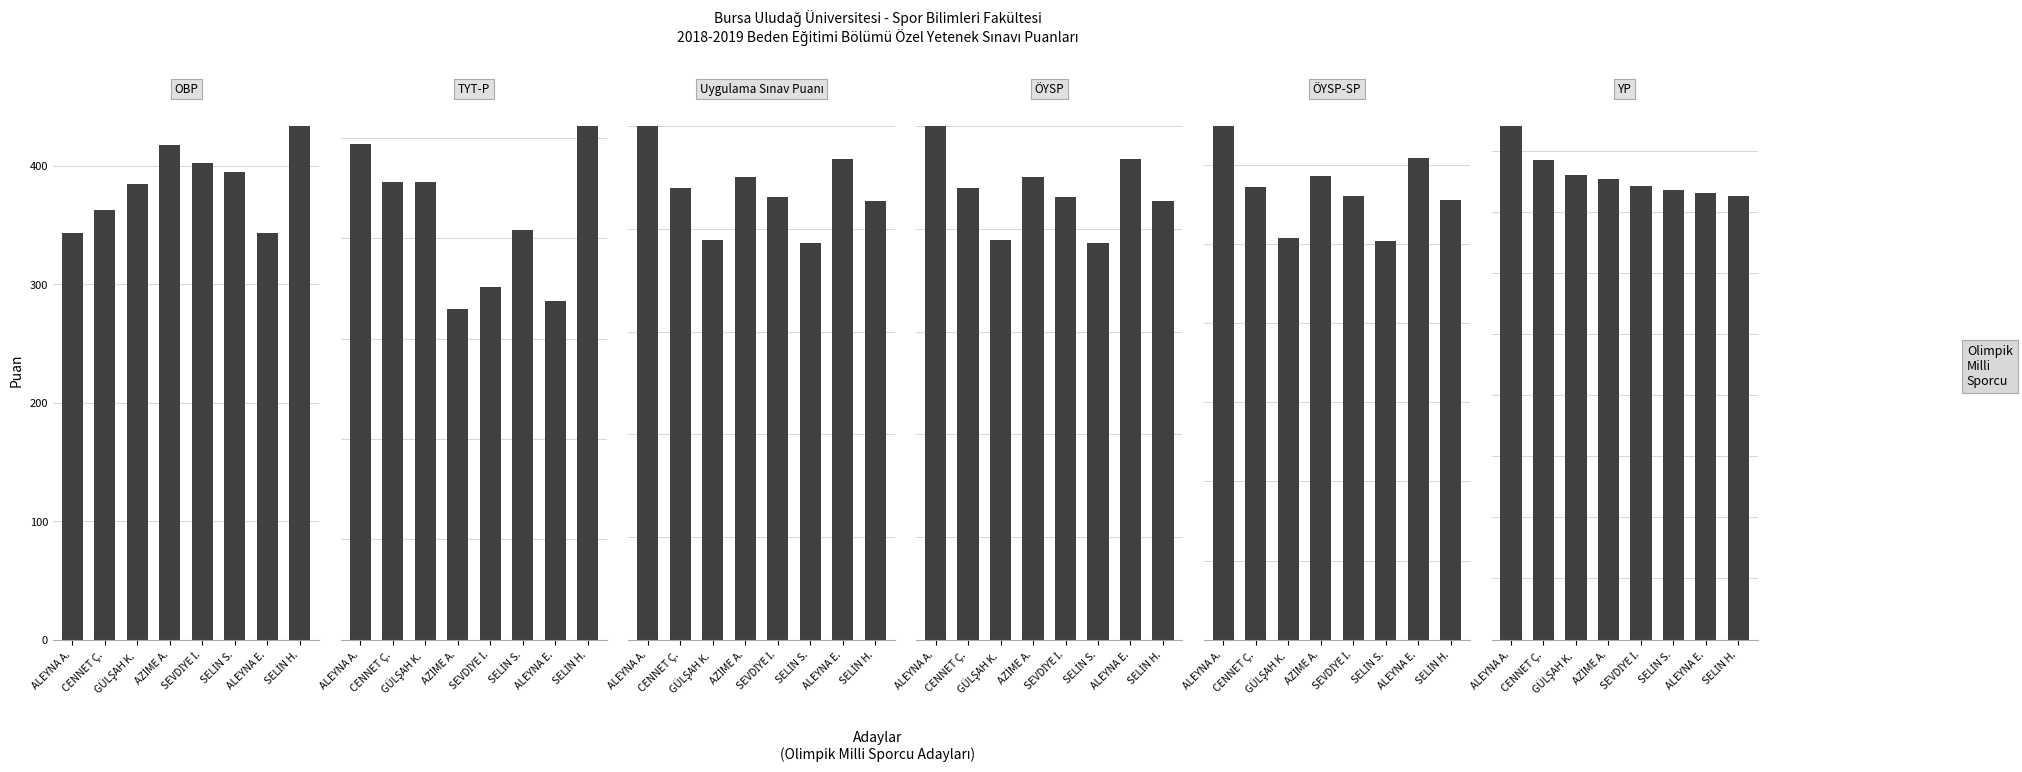

The TYT-P series shows 453.1 at SELİN H.. True or false?

False